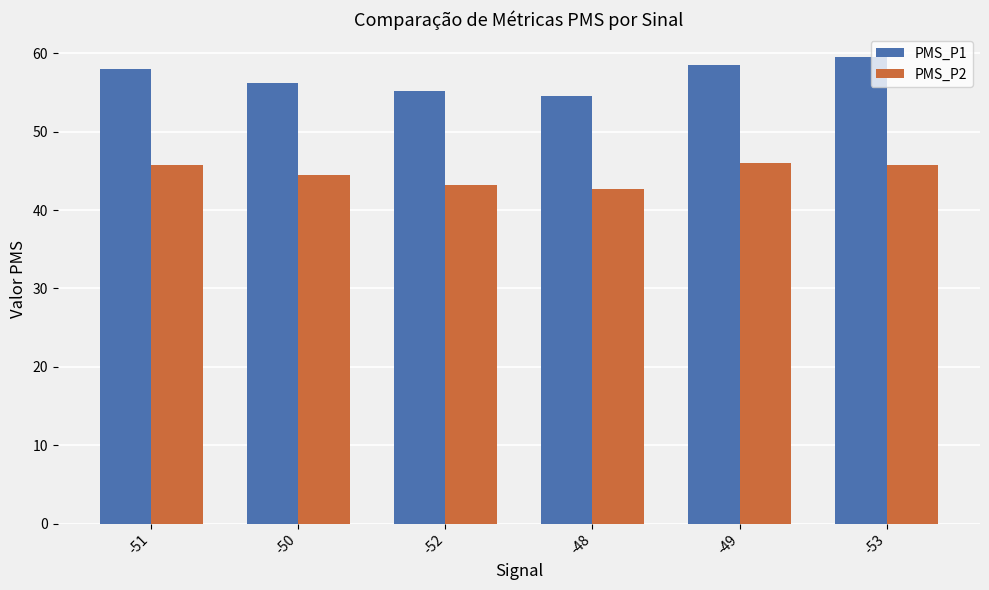

Is it true that PMS_P2 equals 14.6 at -49?

False